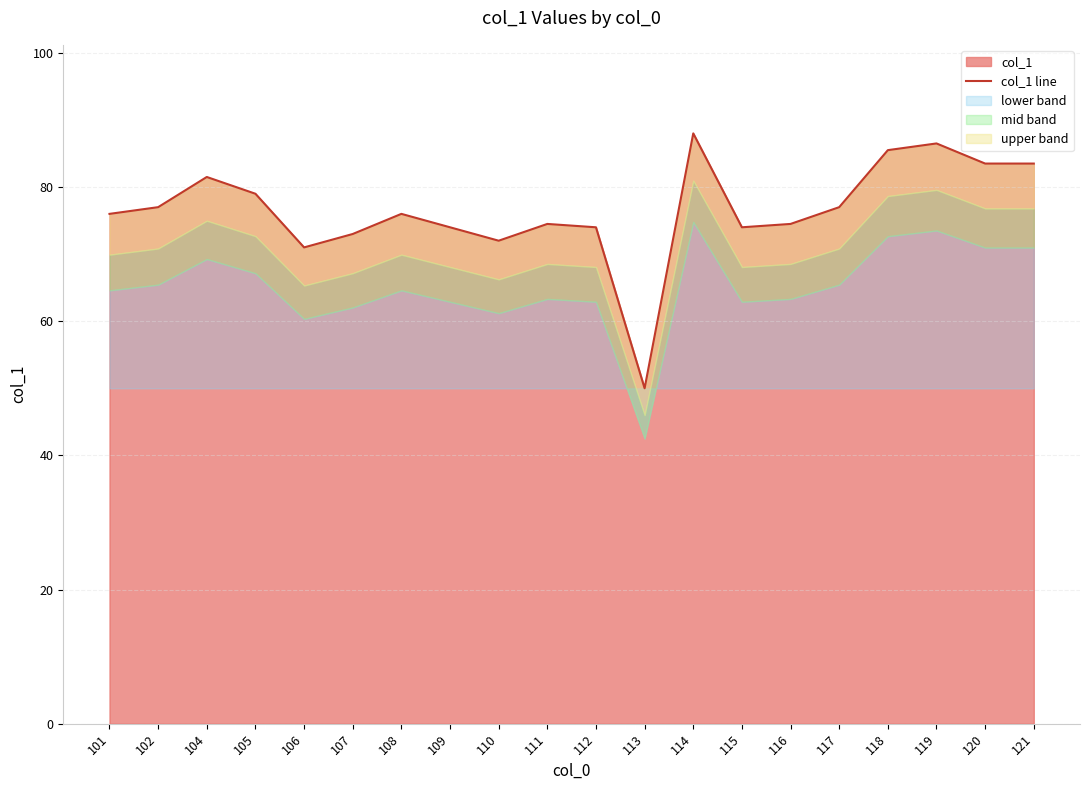

List the labels in order of value, smallest first.

113, 106, 110, 107, 109, 112, 115, 111, 116, 101, 108, 102, 117, 105, 104, 120, 121, 118, 119, 114